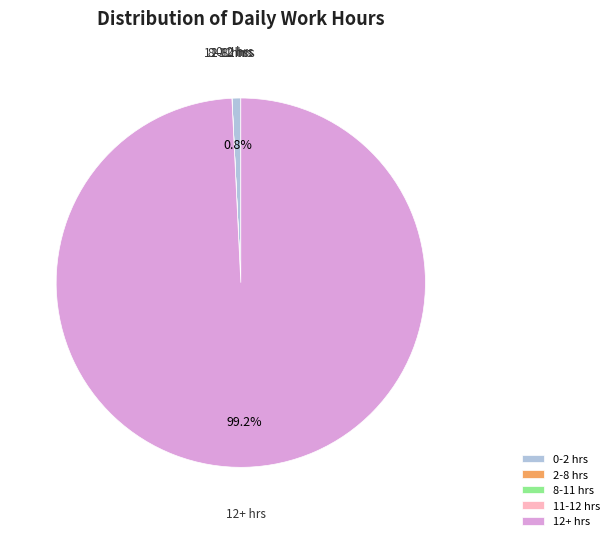

Which category has the biggest portion of the pie?

12+ hrs